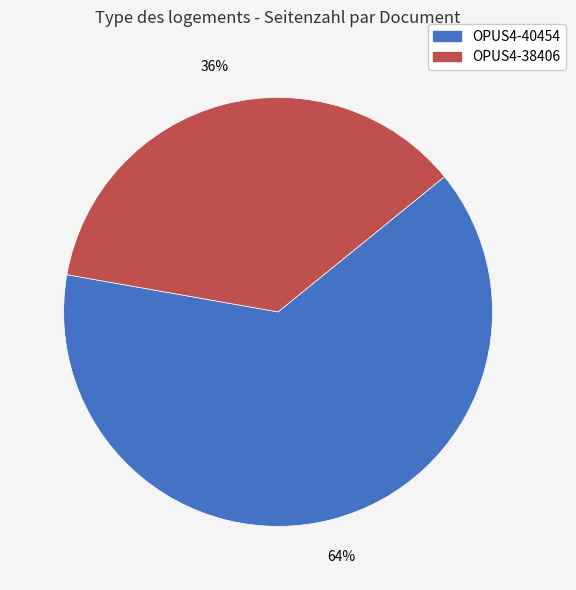

What percentage is the OPUS4-38406 slice, to the nearest percent?

36%